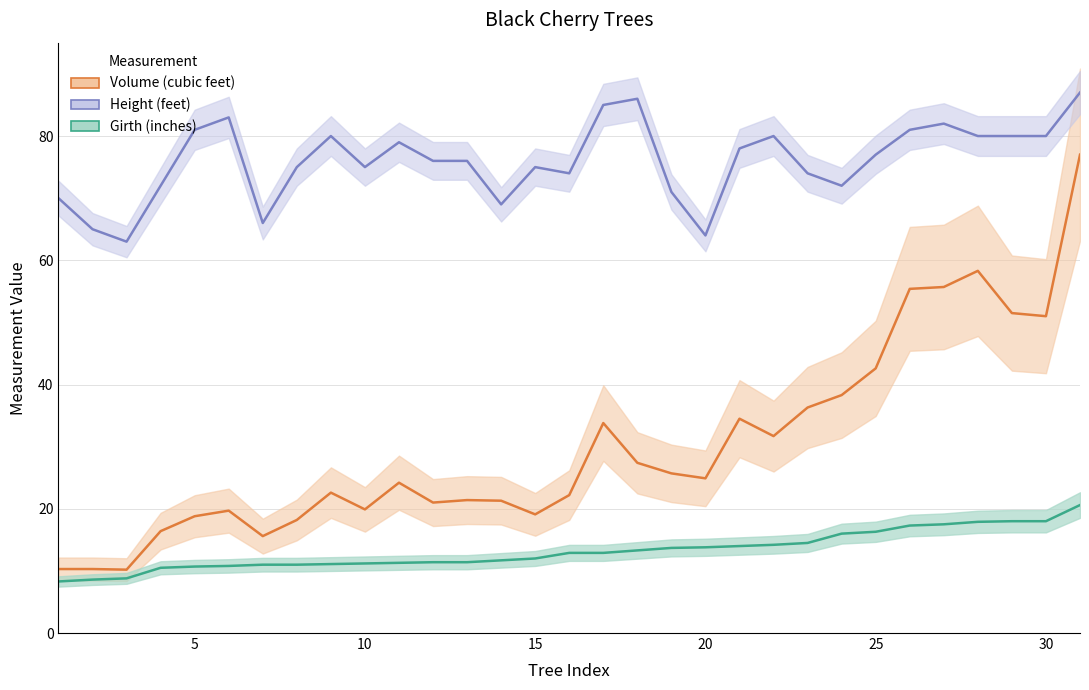

What is the difference between the highest and lowest values at 12?

64.6